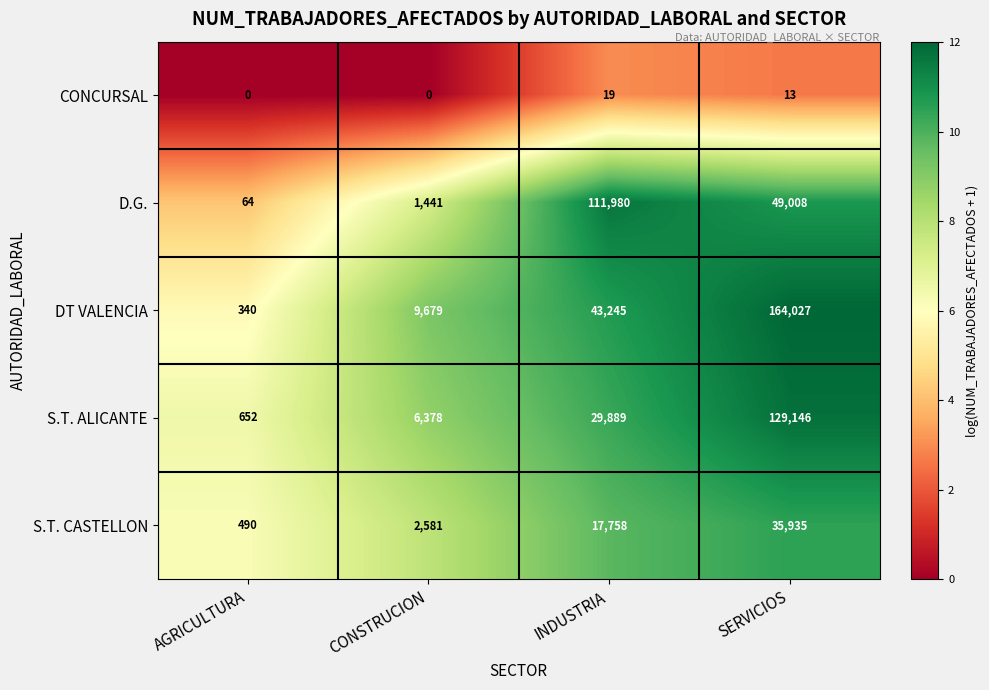

Rank the series by their maximum value, from highest to lowest.

DT VALENCIA, S.T. ALICANTE, D.G., S.T. CASTELLON, CONCURSAL